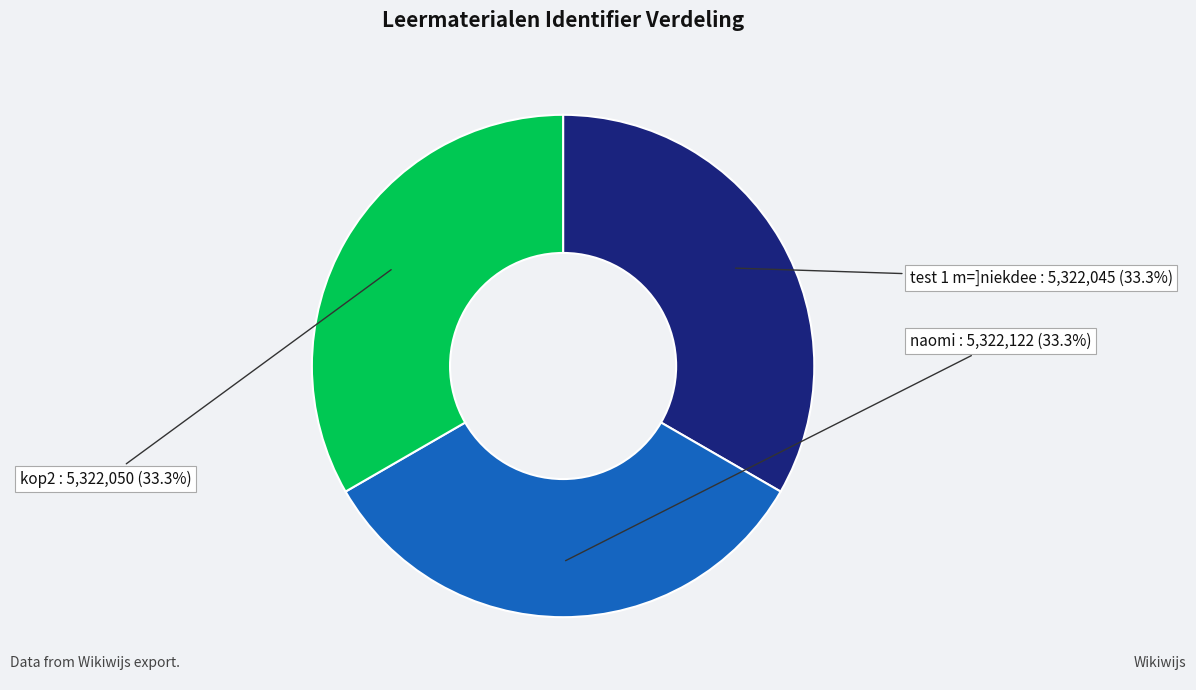

Is there any slice that represents more than half of the pie?

No